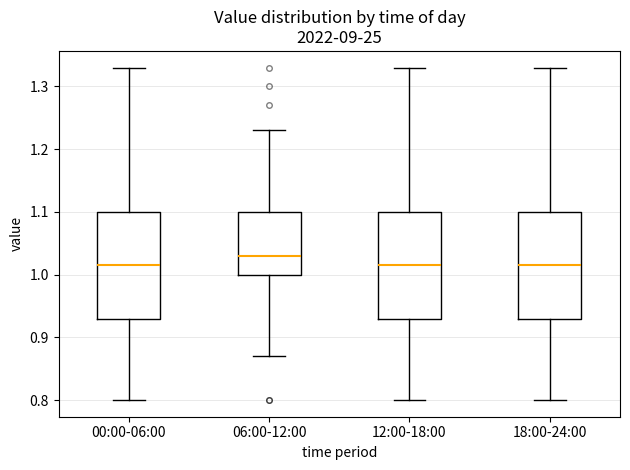

Reading left to right, read every box against the y-axis: the position of its median line, the range the box covers, and the ends of its whiskers. The values are not printed on the chart, so give them approximately, as read against the axis.

00:00-06:00: median 1.02, box 0.93 to 1.10, whiskers 0.80 to 1.33
06:00-12:00: median 1.03, box 1.00 to 1.10, whiskers 0.87 to 1.23
12:00-18:00: median 1.02, box 0.93 to 1.10, whiskers 0.80 to 1.33
18:00-24:00: median 1.02, box 0.93 to 1.10, whiskers 0.80 to 1.33